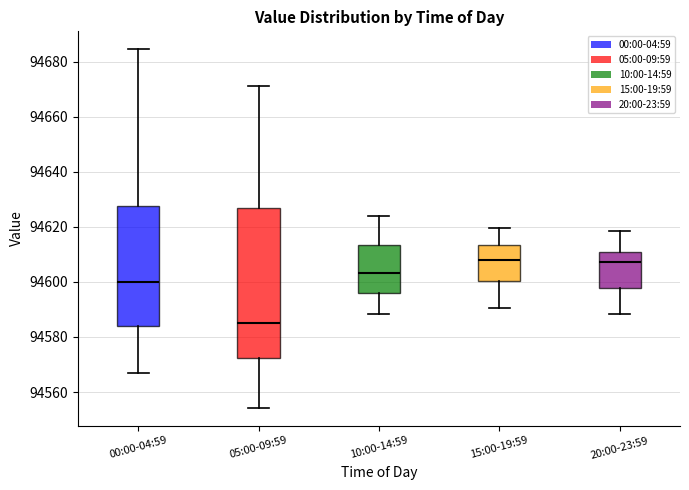

Reading left to right, read every box against the y-axis: the position of its median line, the range the box covers, and the ends of its whiskers. The values are not printed on the chart, so give them approximately, as read against the axis.

00:00-04:59: median 94600, box 94584 to 94628, whiskers 94566 to 94684
05:00-09:59: median 94584, box 94572 to 94626, whiskers 94554 to 94672
10:00-14:59: median 94604, box 94596 to 94614, whiskers 94588 to 94624
15:00-19:59: median 94608, box 94600 to 94614, whiskers 94590 to 94620
20:00-23:59: median 94608, box 94598 to 94610, whiskers 94588 to 94618